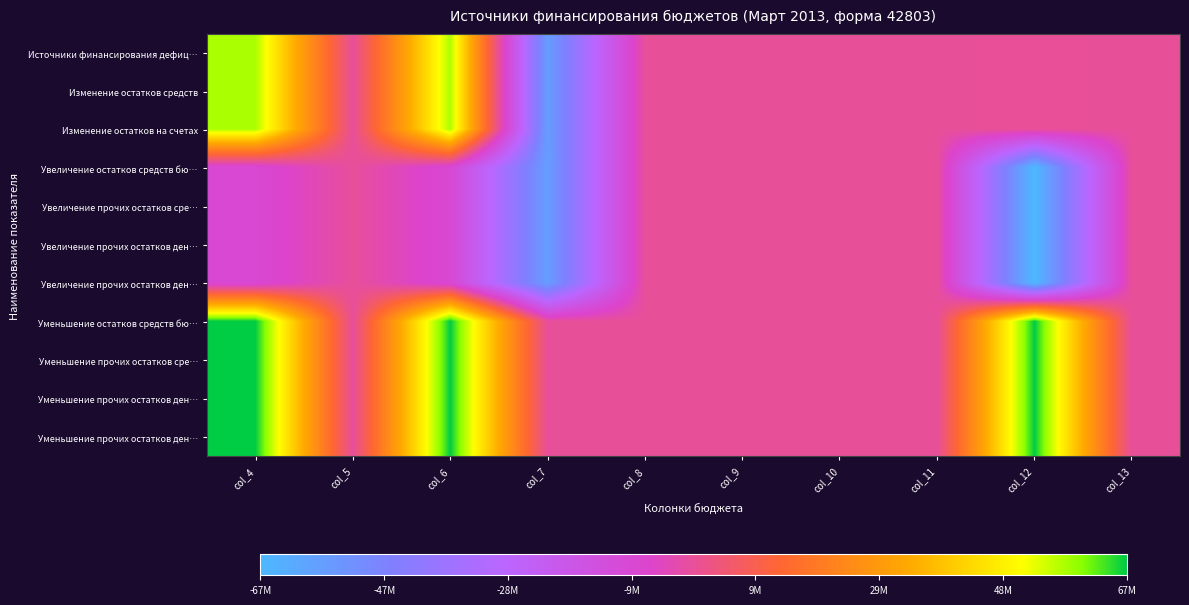

At how many categories does at least one series exceed -40262709?

10